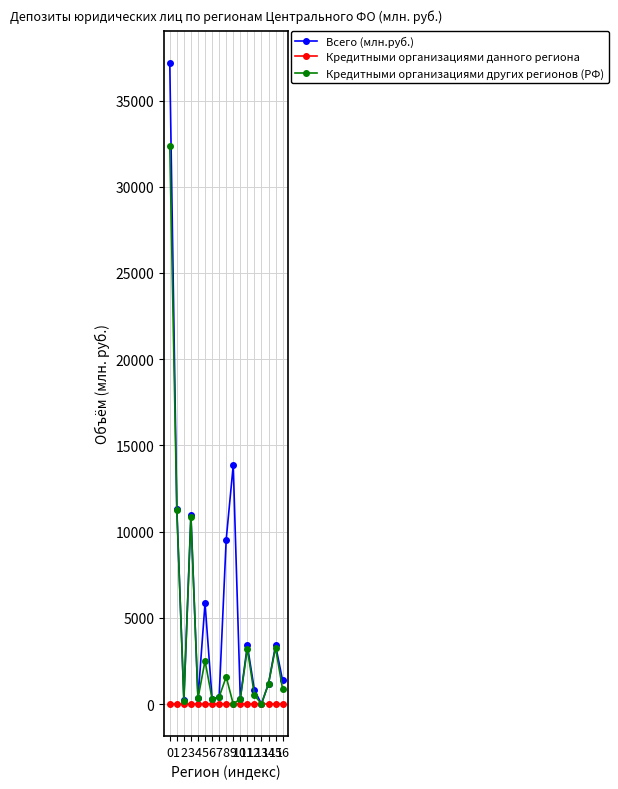

Which series has the largest total across all categories?

Всего (млн.руб.)